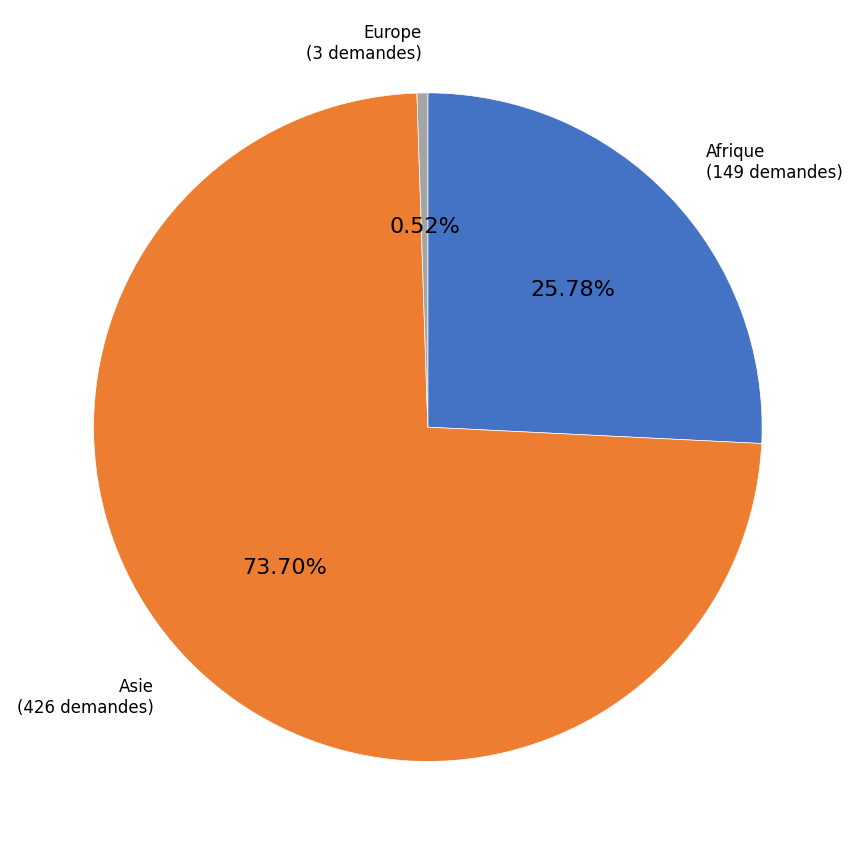

Is there any slice that represents more than half of the pie?

Yes